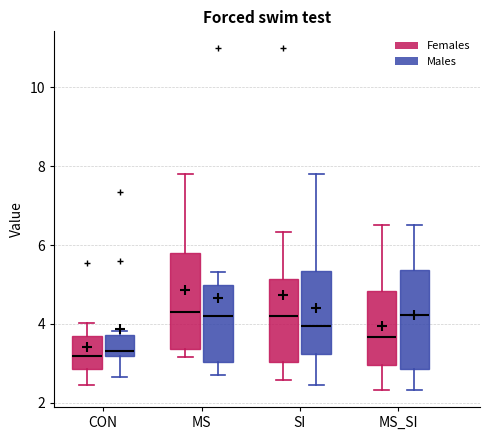

Where does the median line of the box for MS (Females) sit on the y-axis? The values are not printed on the chart, so give them approximately, as read against the axis.

4.4